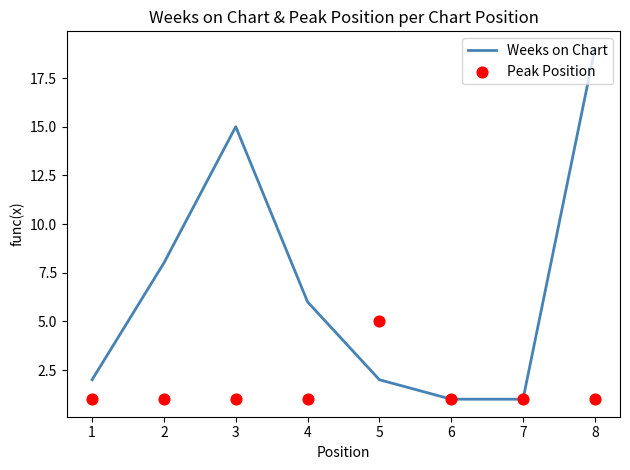

Which series contains the lowest Y value?

Weeks on Chart